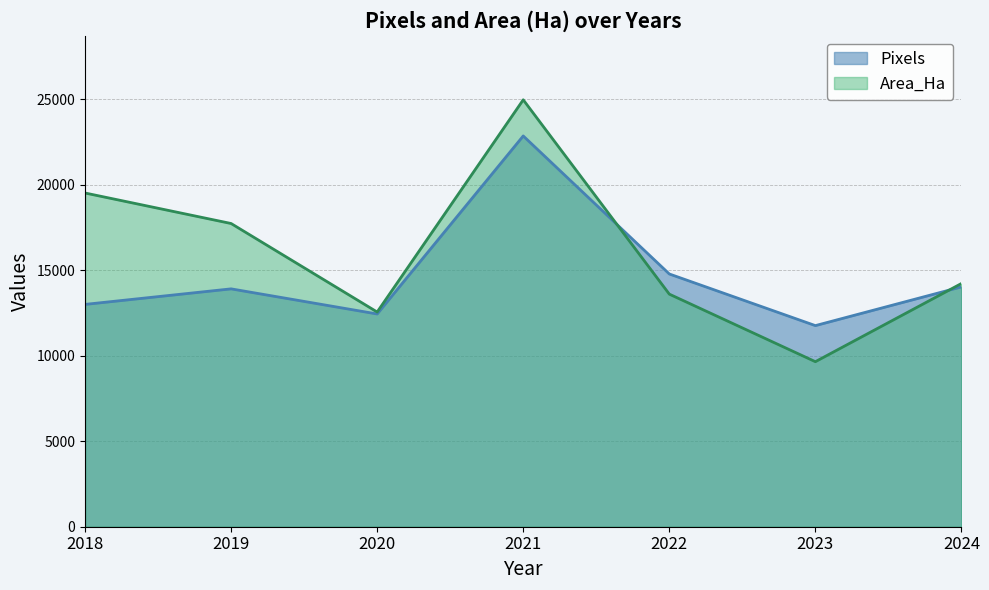

At which category does Pixels reach its first local valley?

2020